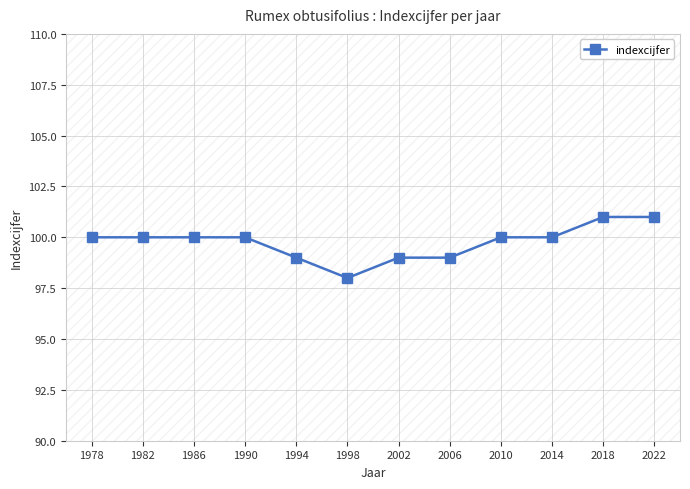

Which has a higher value, 1994 or 1990?

1990